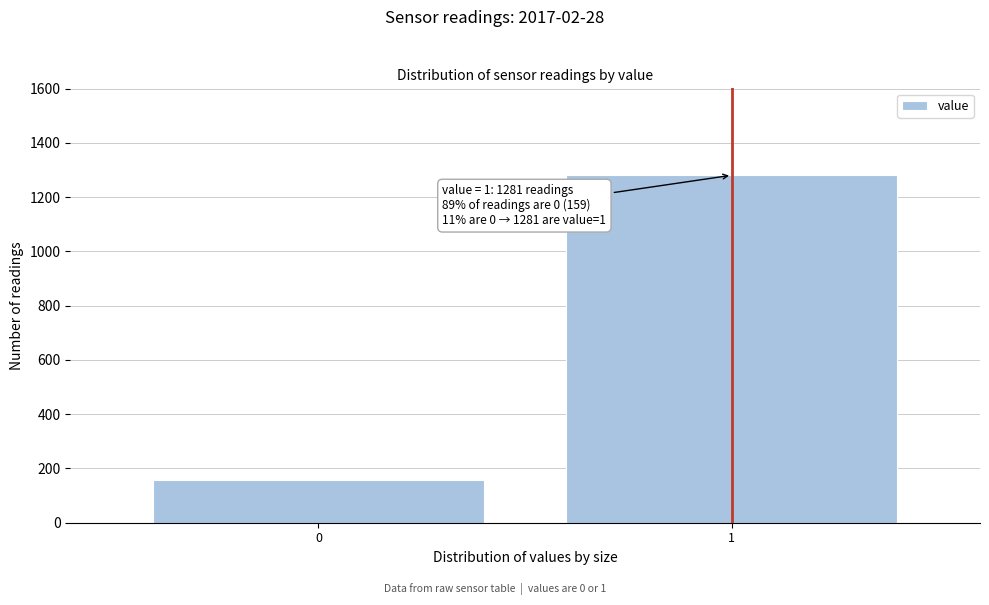

Reading left to right, extract all data points from this chart.

0=159	1=1281